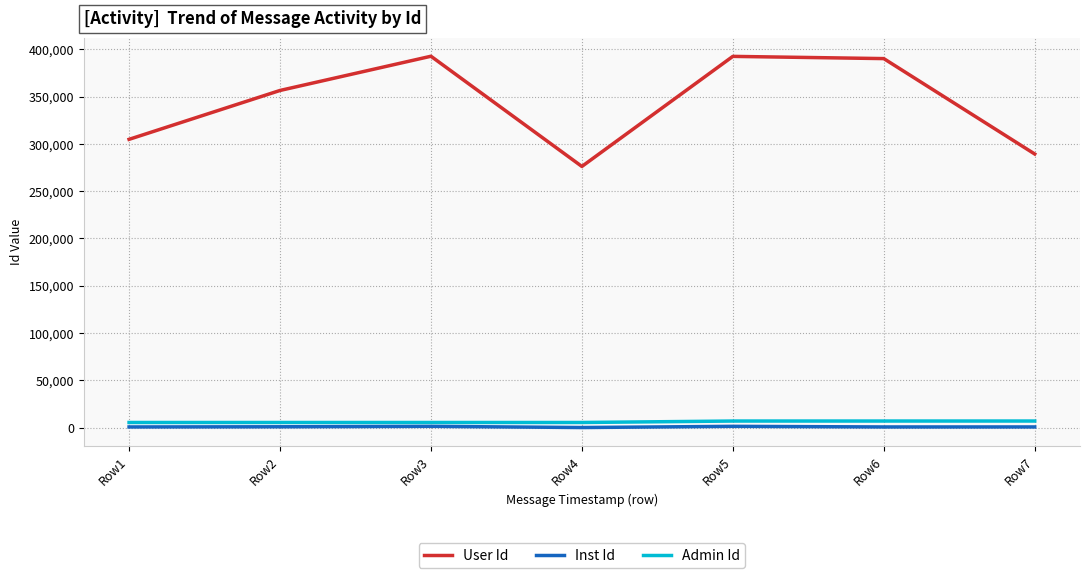

Which series has the widest spread of values?

User Id